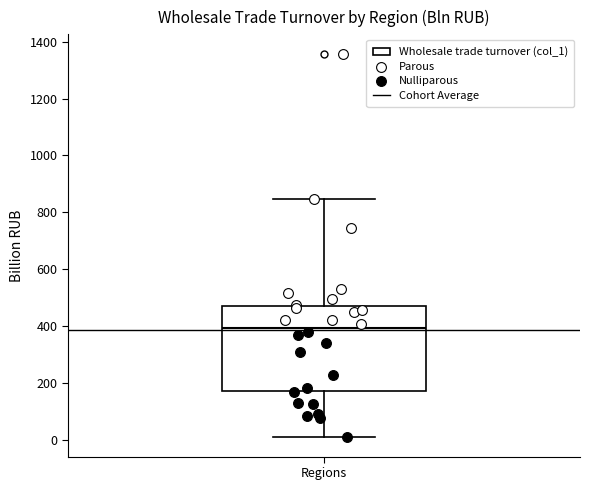

Where is the lower edge of the box for Regions on the y-axis? The values are not printed on the chart, so give them approximately, as read against the axis.

180